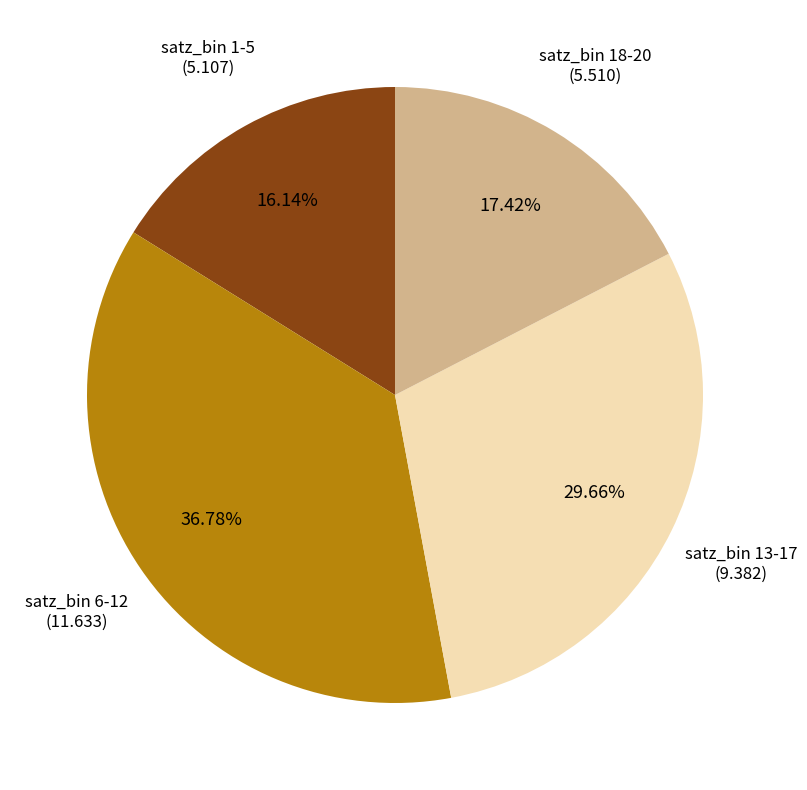

Do satz_bin 18-20 and satz_bin 13-17 together represent more than half of the pie?

No